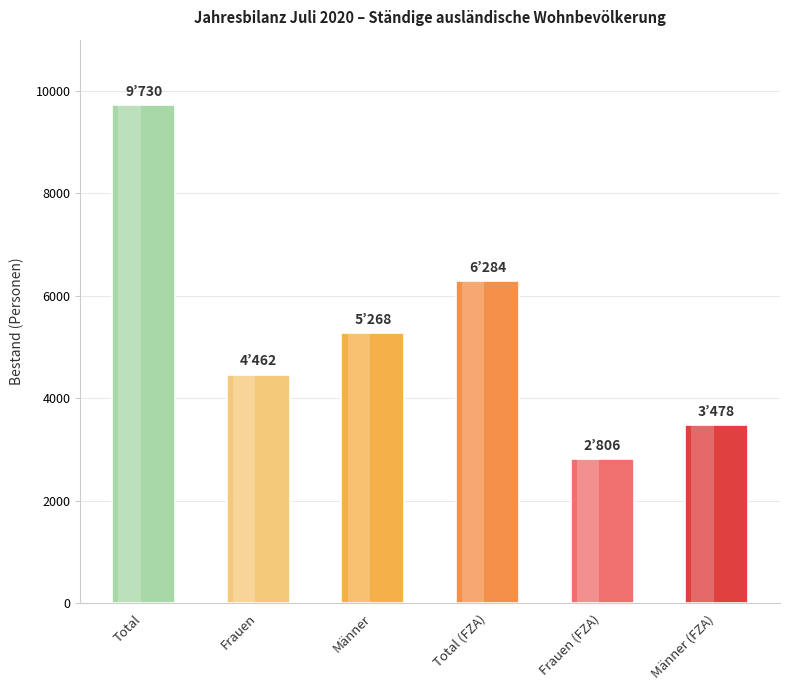

What is the label of the 4th bar from the right?

Männer